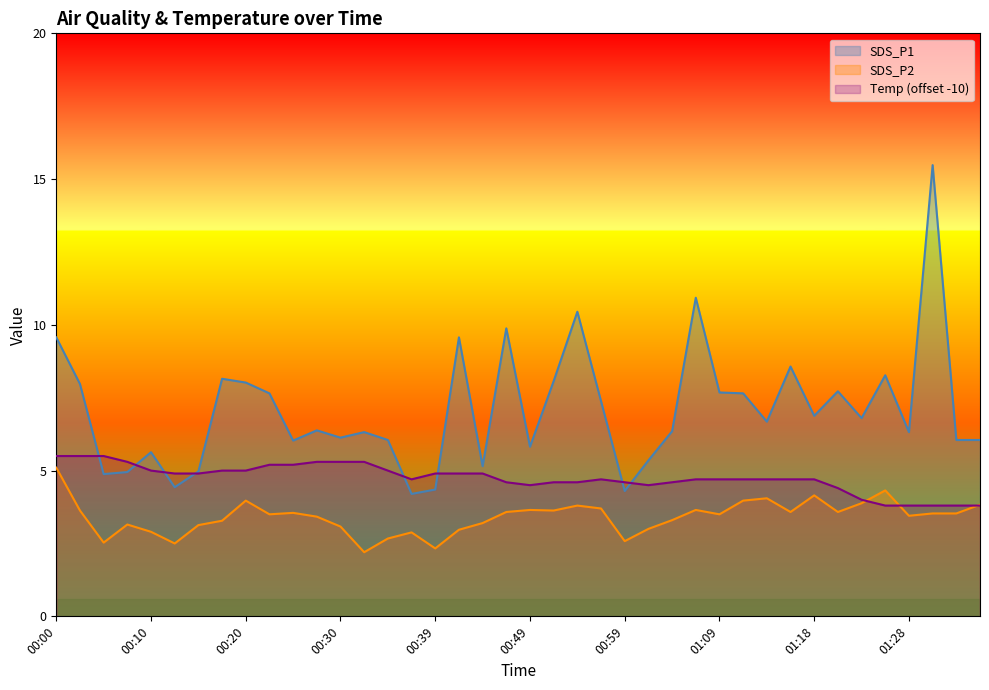

What is the average value of the Temp series?

4.7